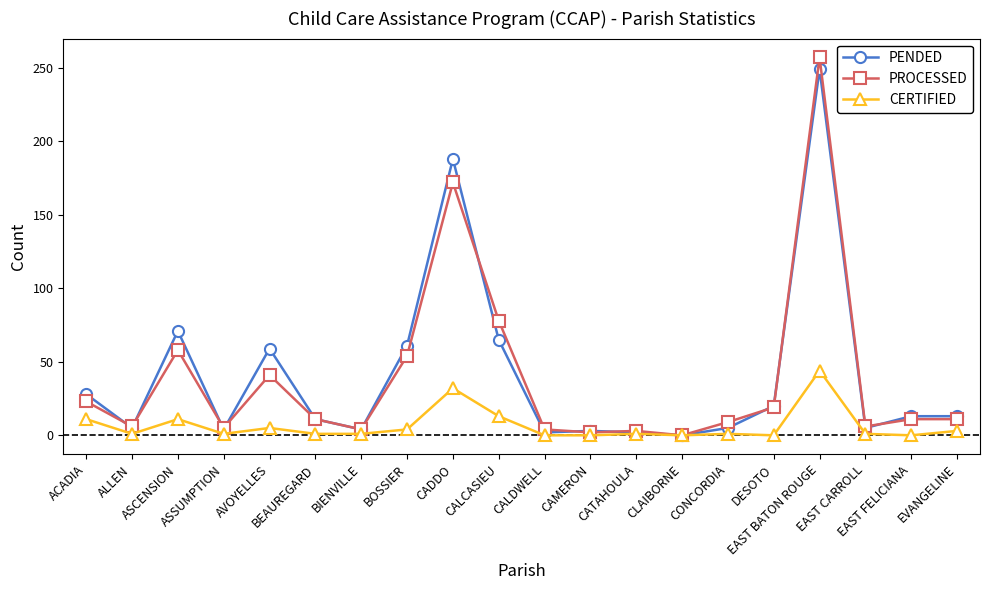

Where is the first local minimum for PENDED?

ALLEN